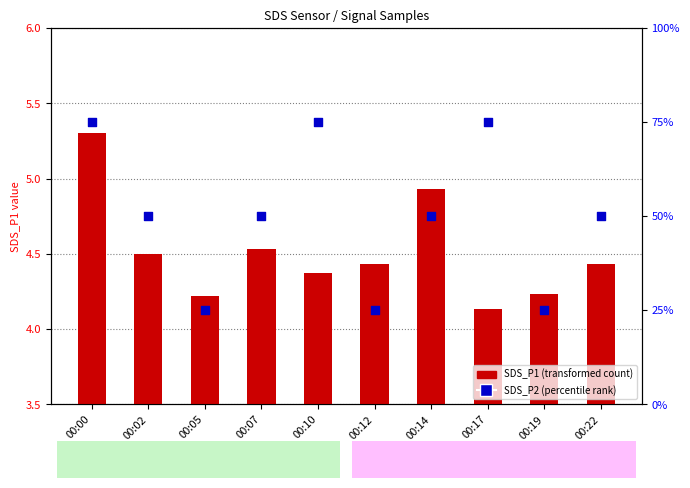

Which series reaches the maximum Y coordinate?

SDS_P2 percentile rank